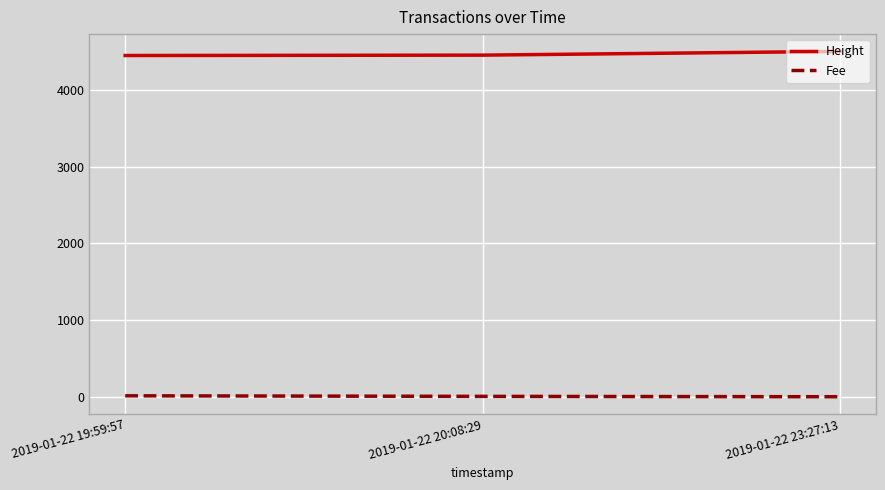

How many distinct data groups are displayed?

2